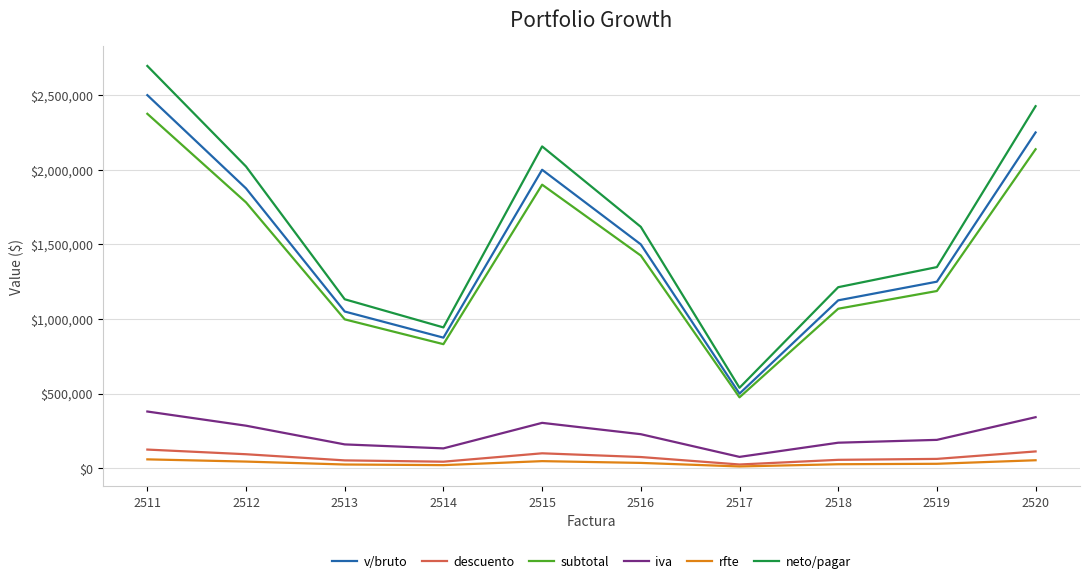

Between 2515 and 2517, which series saw the biggest shift?

neto/pagar